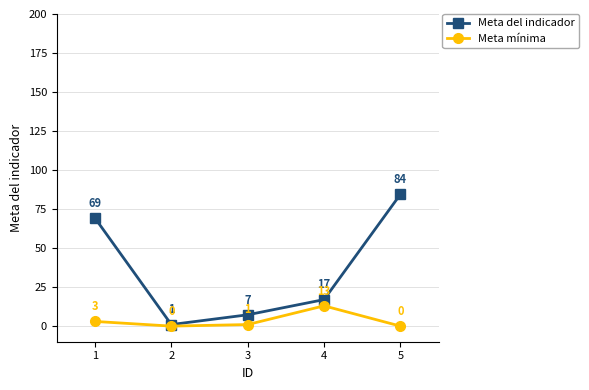

How many interior local valleys does the Meta del indicador series have?

1